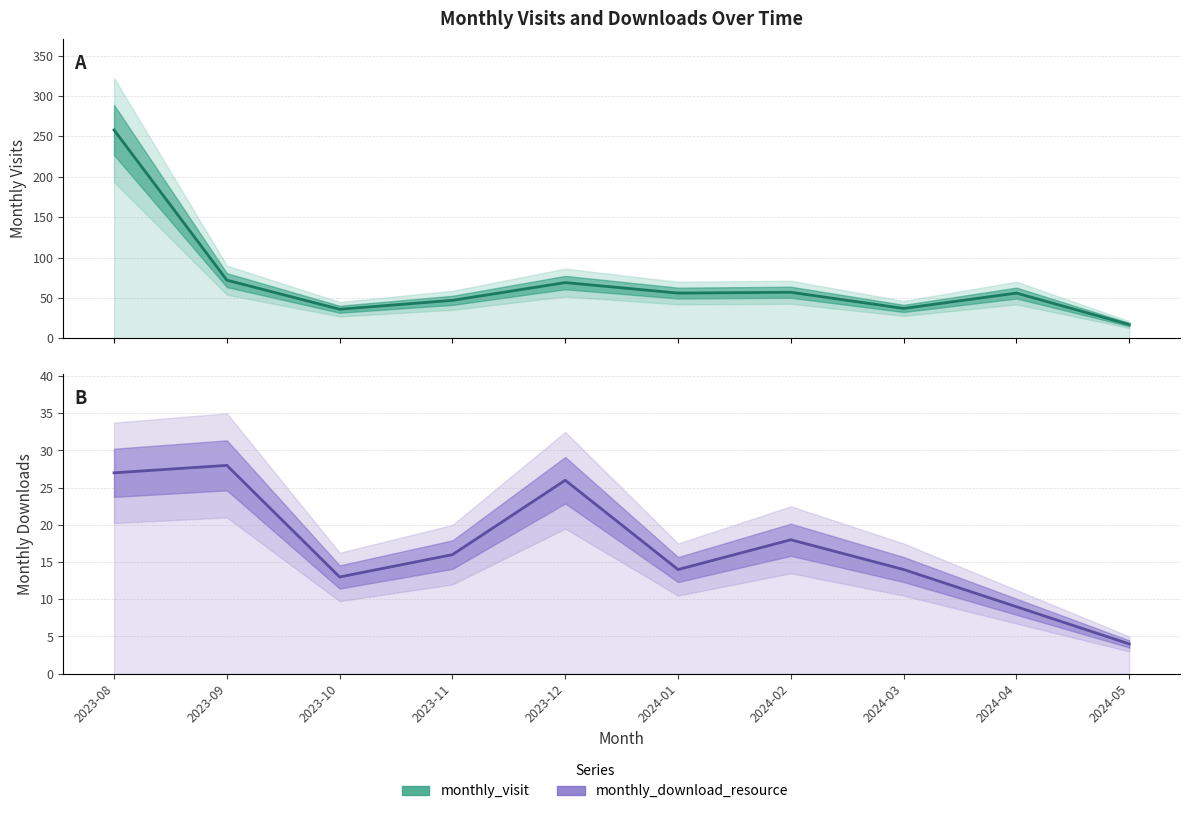

Is the value of monthly_download_resource at 2023-08 greater than the value of monthly_visit at 2024-03?

No